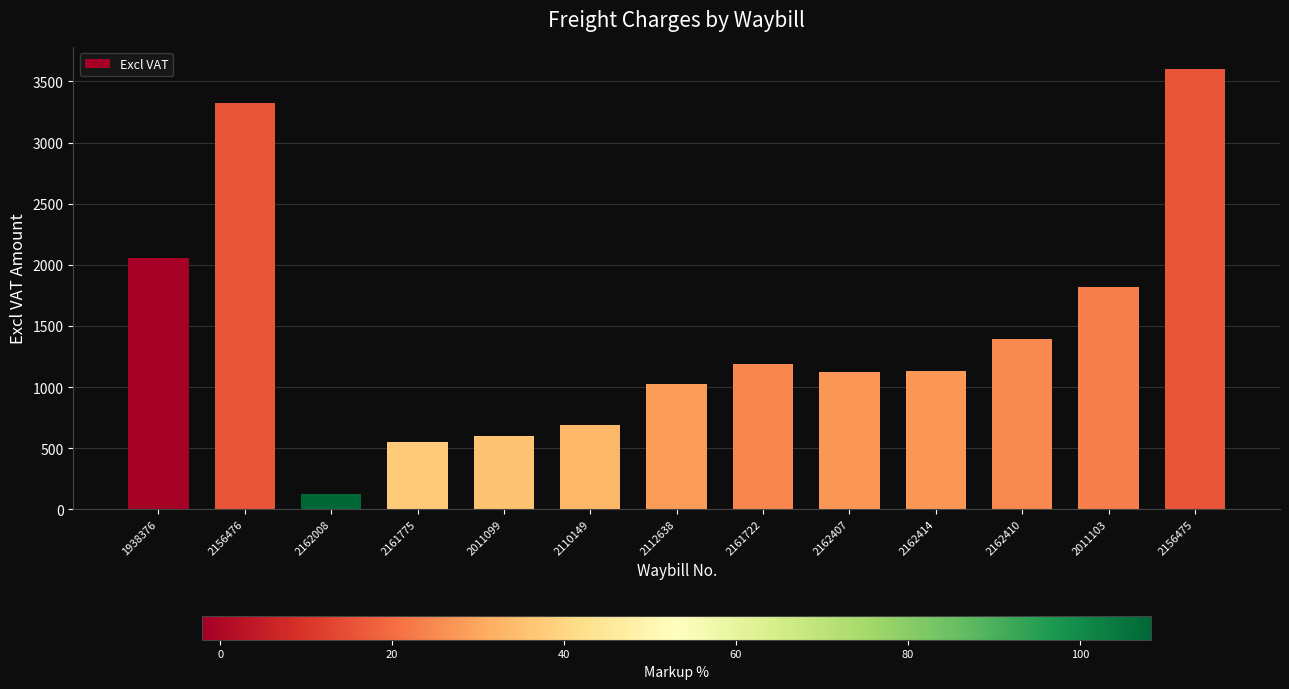

How many distinct data groups are displayed?

1